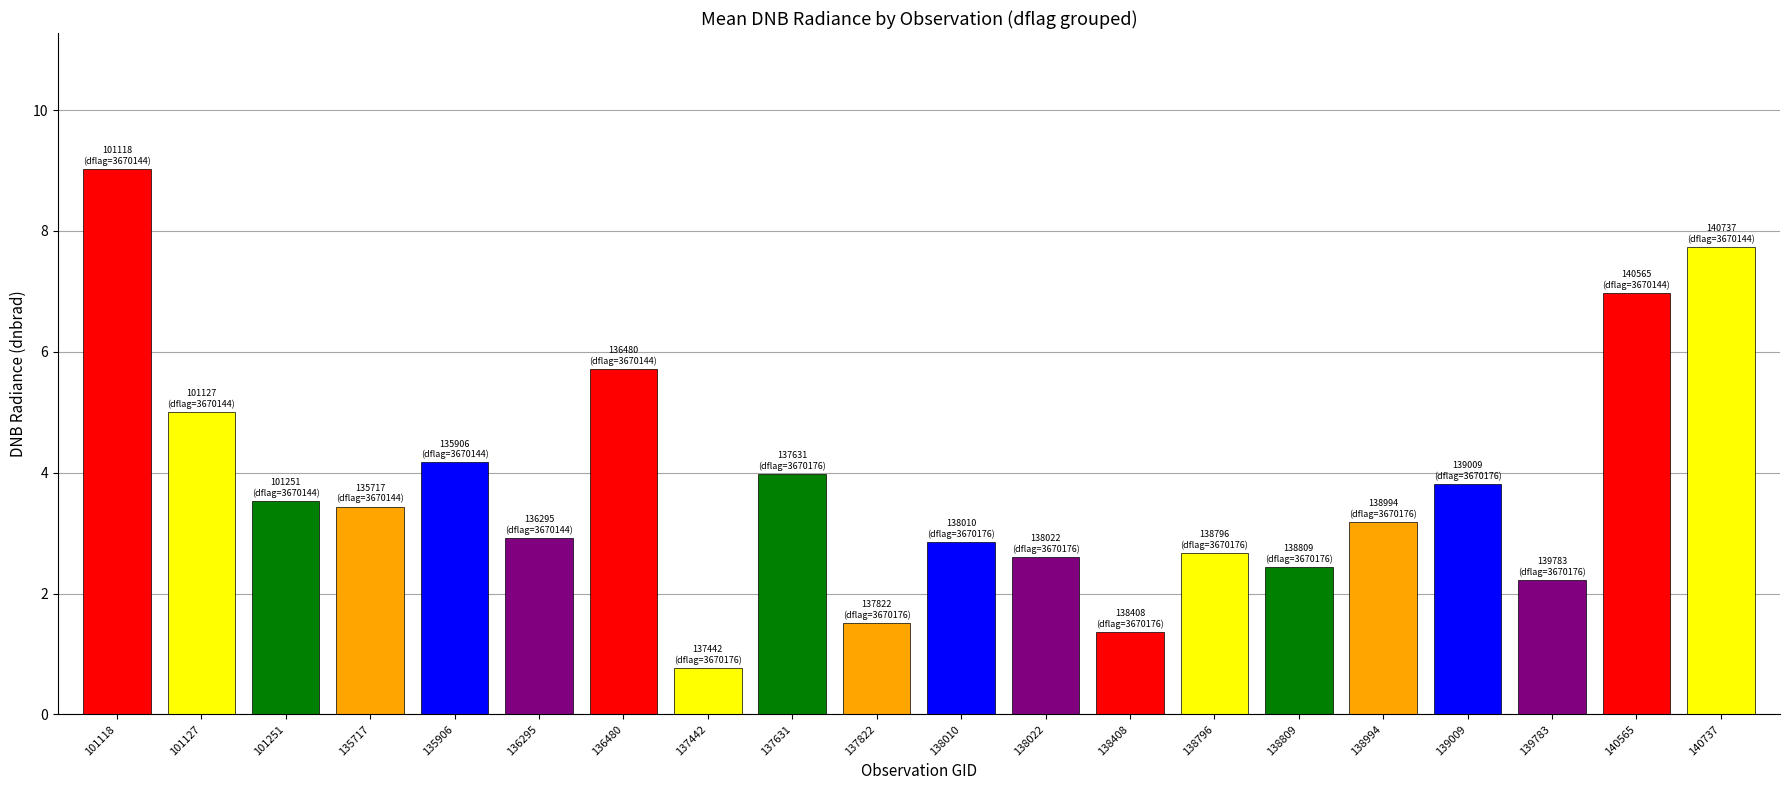

Reading right to left, transcribe all the data shown in this chart.

7.7	7.0	2.2	3.8	3.2	2.4	2.7	1.4	2.6	2.9	1.5	4.0	0.8	5.7	2.9	4.2	3.4	3.5	5.0	9.0